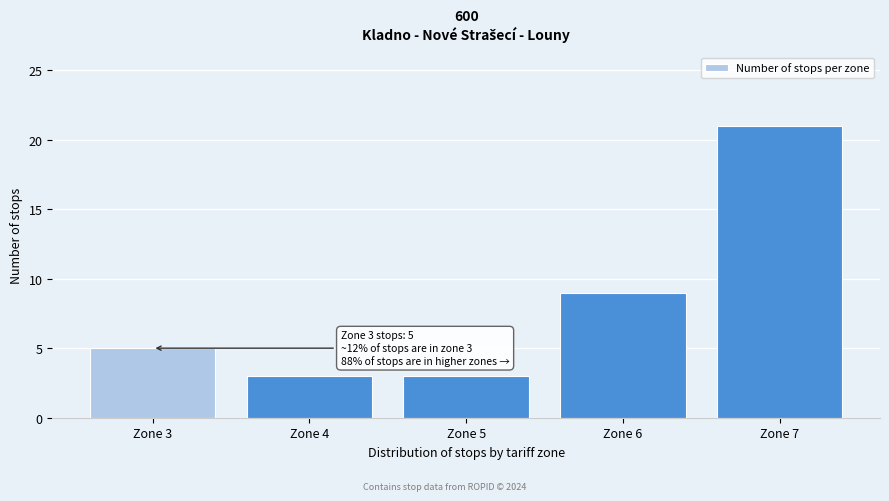

Reading right to left, transcribe all the data shown in this chart.

Zone 7=21	Zone 6=9	Zone 5=3	Zone 4=3	Zone 3=5